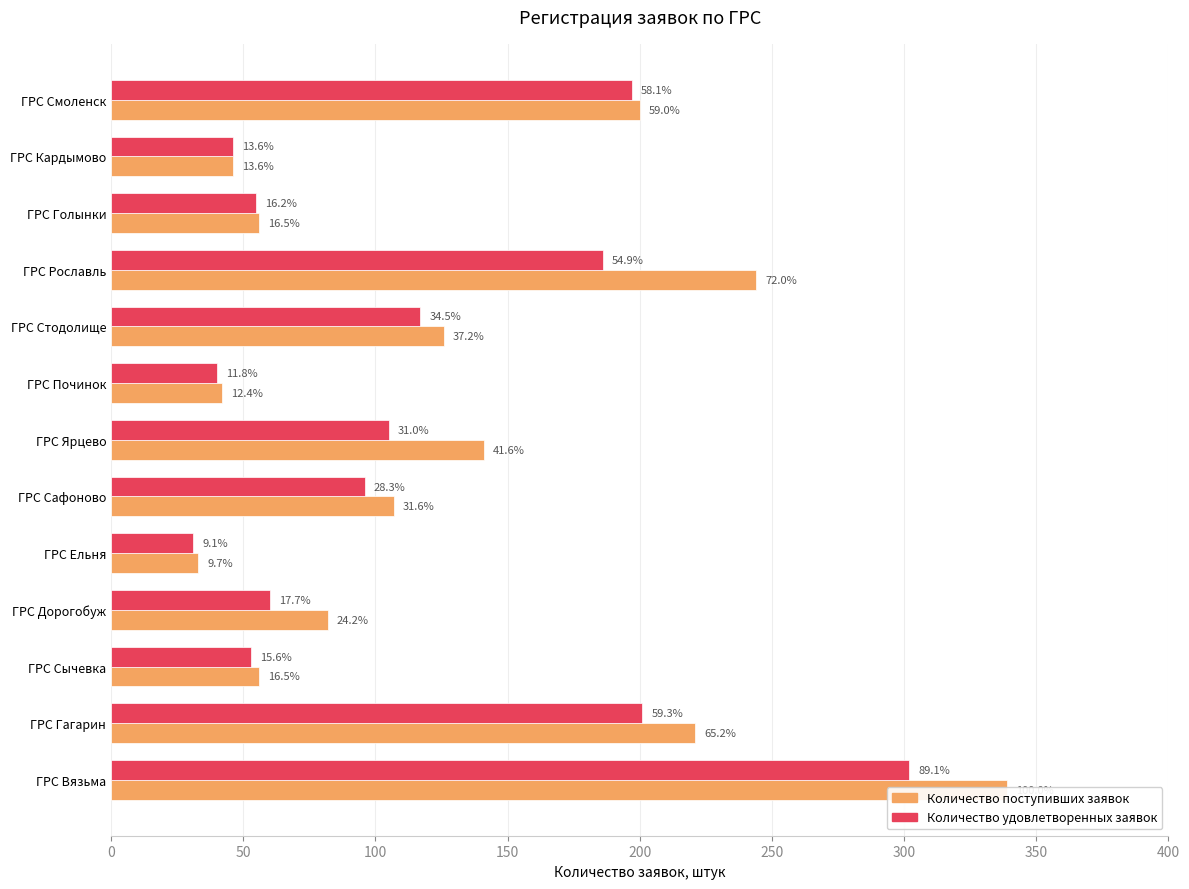

Between ГРС Кардымово and ГРС Смоленск, which series saw the biggest shift?

Количество поступивших заявок